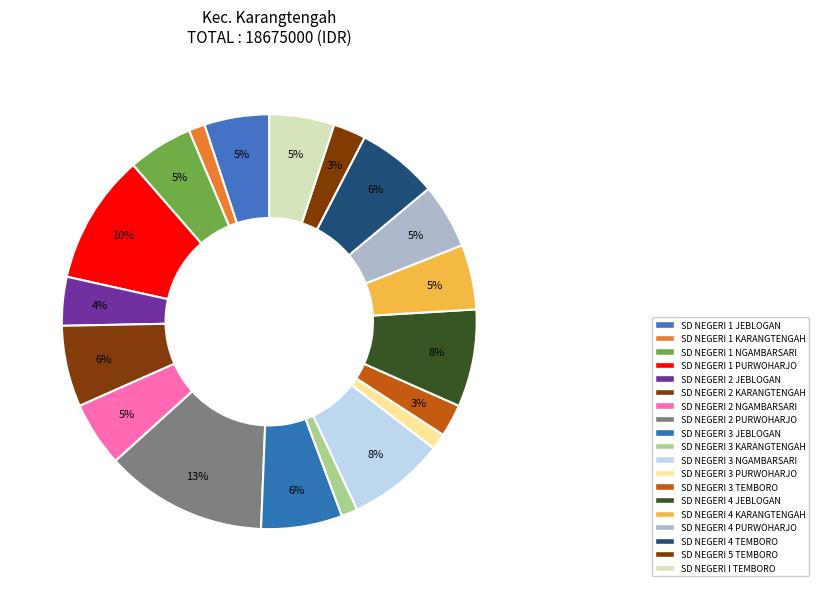

Is there any slice that represents more than half of the pie?

No